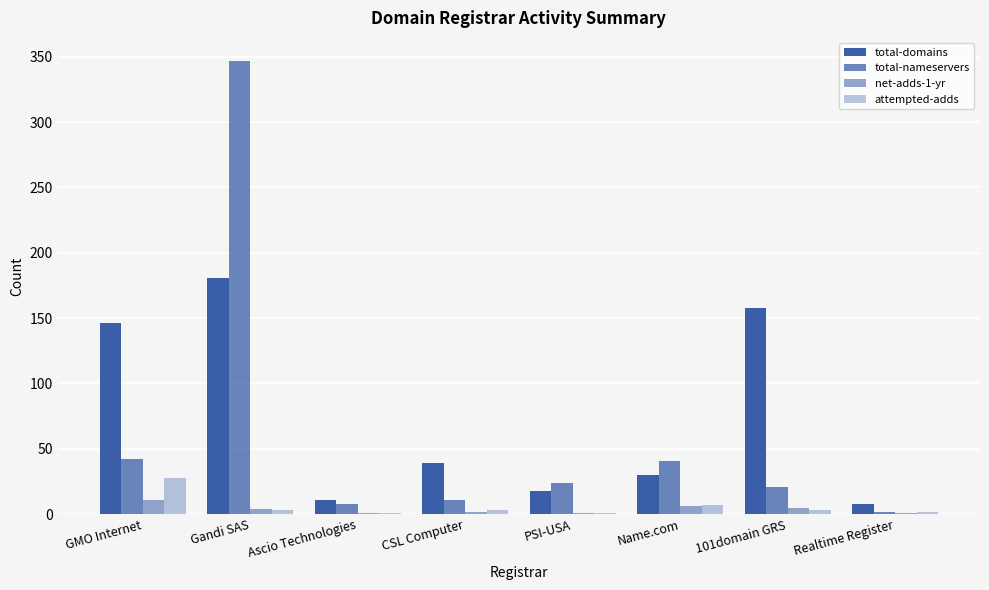

At how many categories does at least one series exceed 189?

1